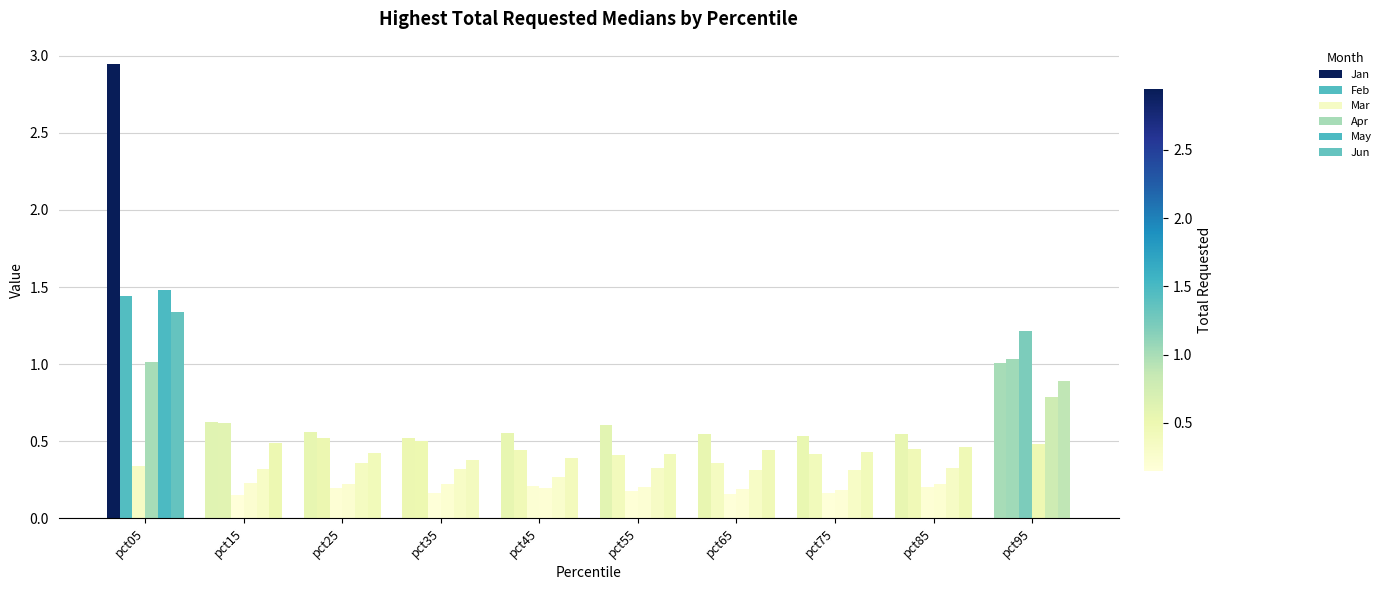

What is the value of the Feb bar at the 3rd from the left?

0.5